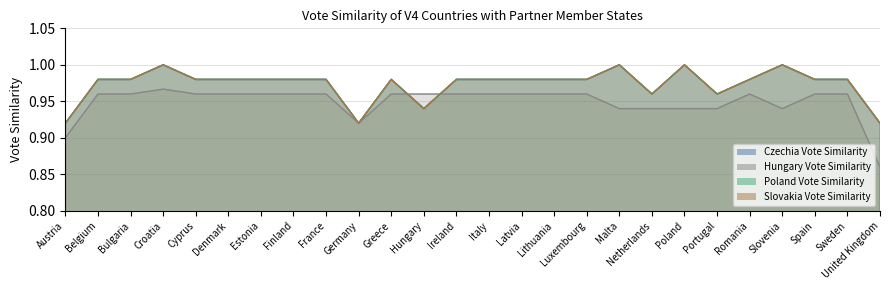

True or false: Czechia Vote Similarity and Slovakia Vote Similarity cross at least once.

False